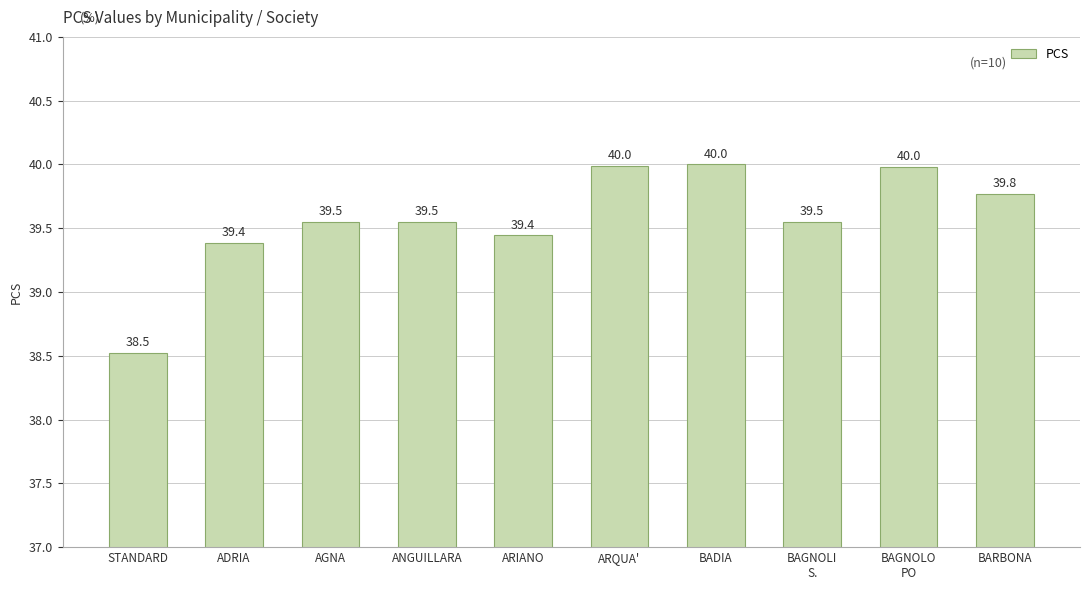

What is the difference between the second highest and second lowest values?

0.6